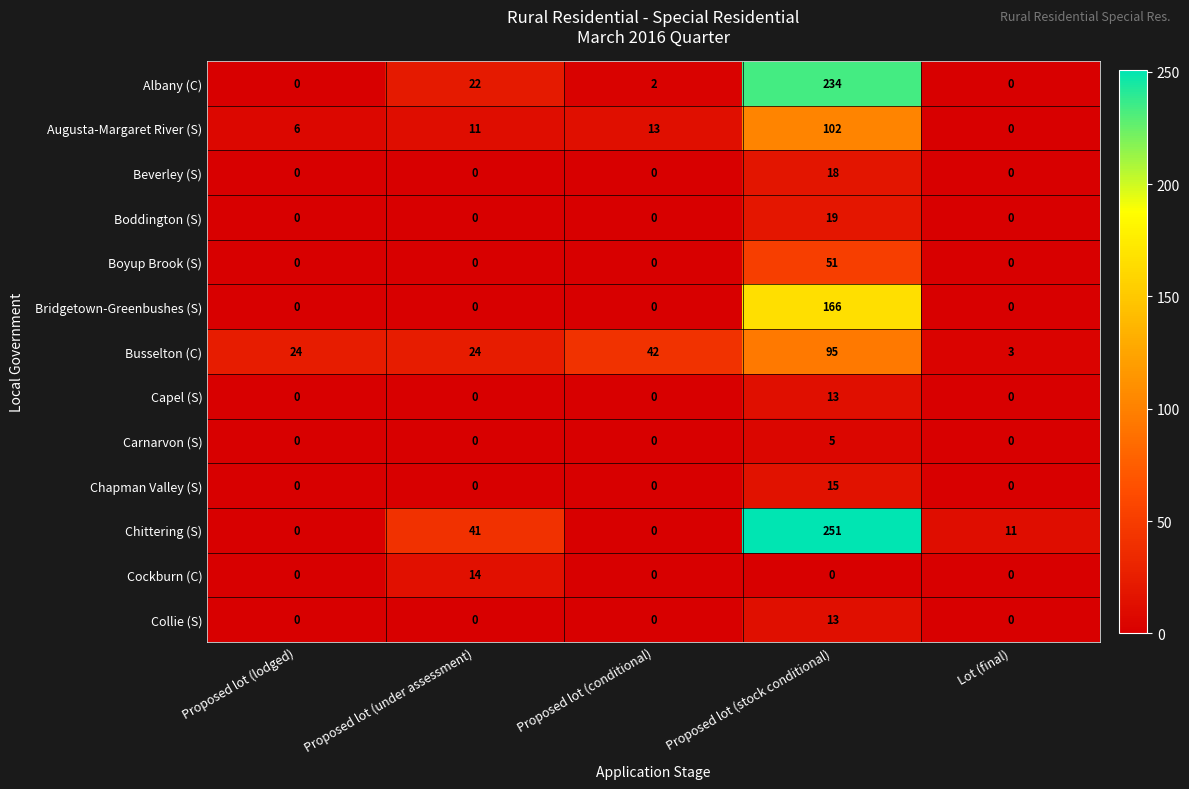

The value of Cockburn (C) at Lot (final) is 0. True or false?

True